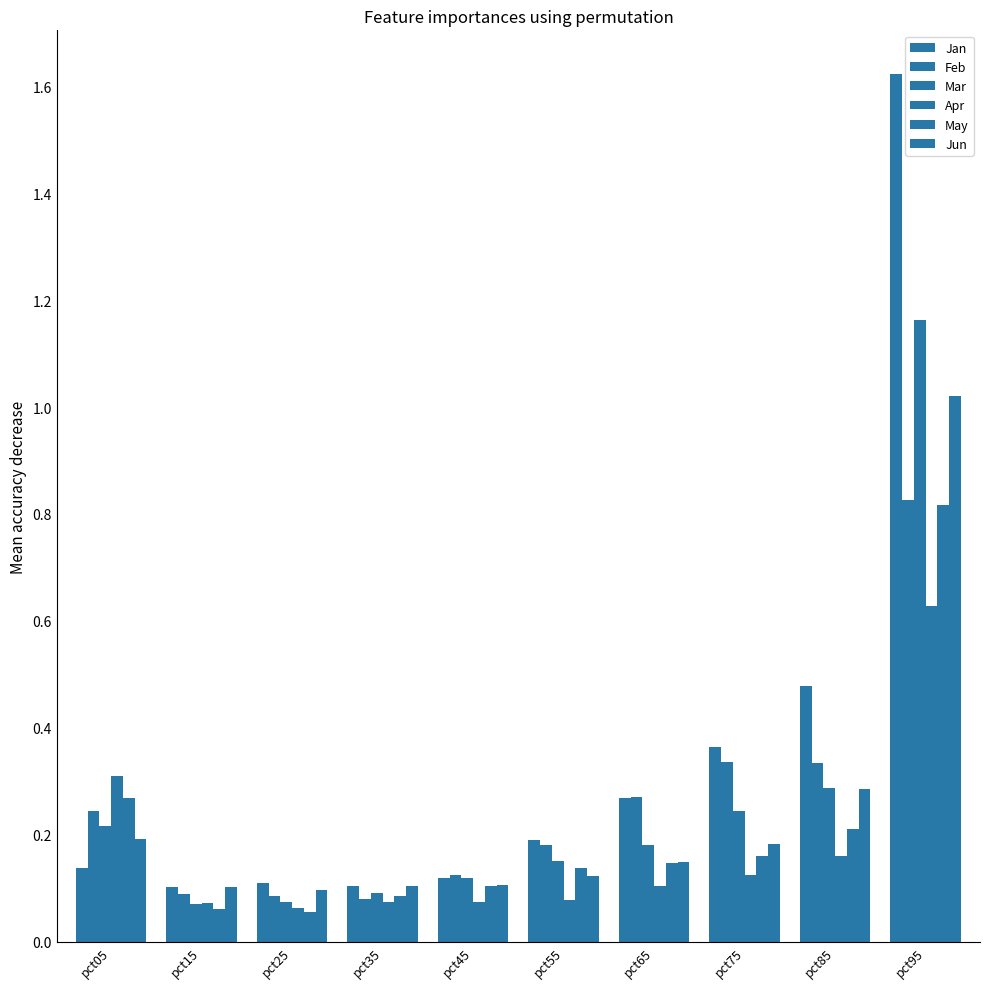

Count the number of data series in this chart.

6